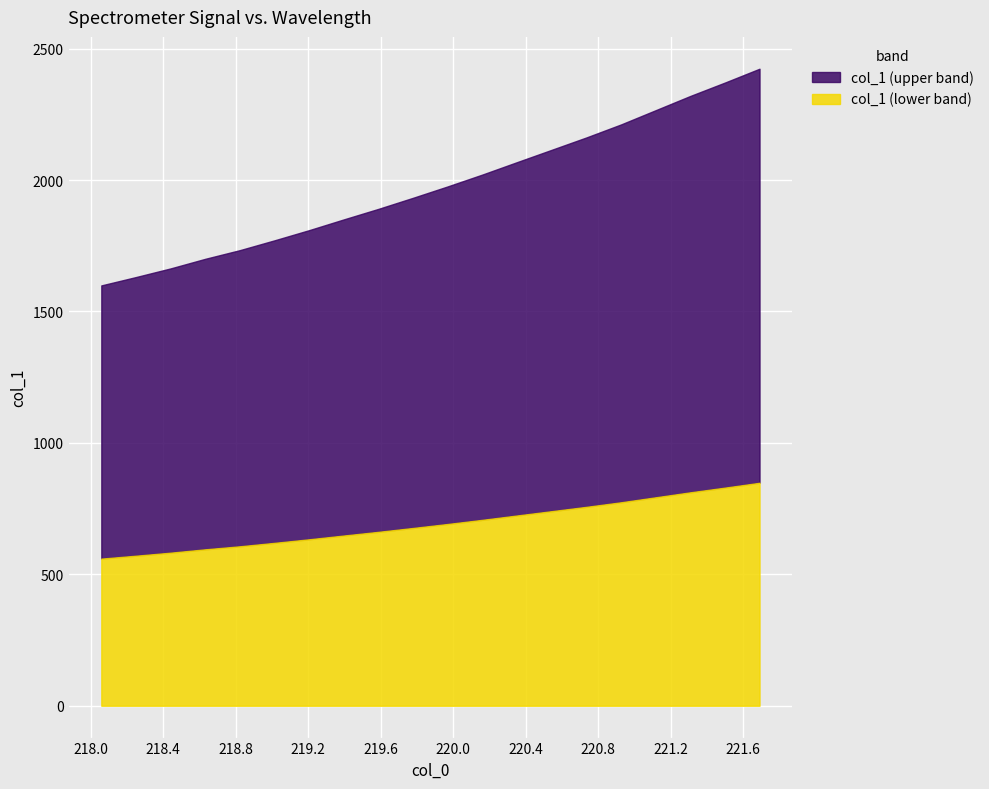

What is the change in value from 218.442 to 219.3979?

+186.6